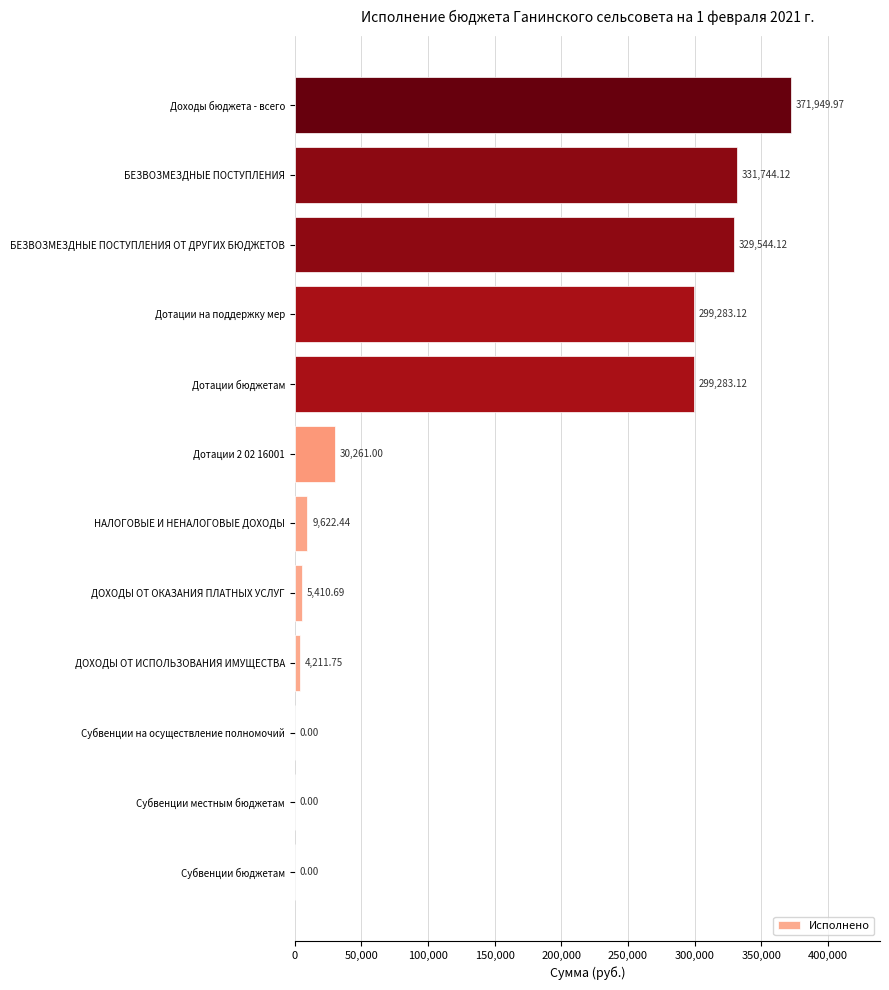

How many data points does each series have?

12